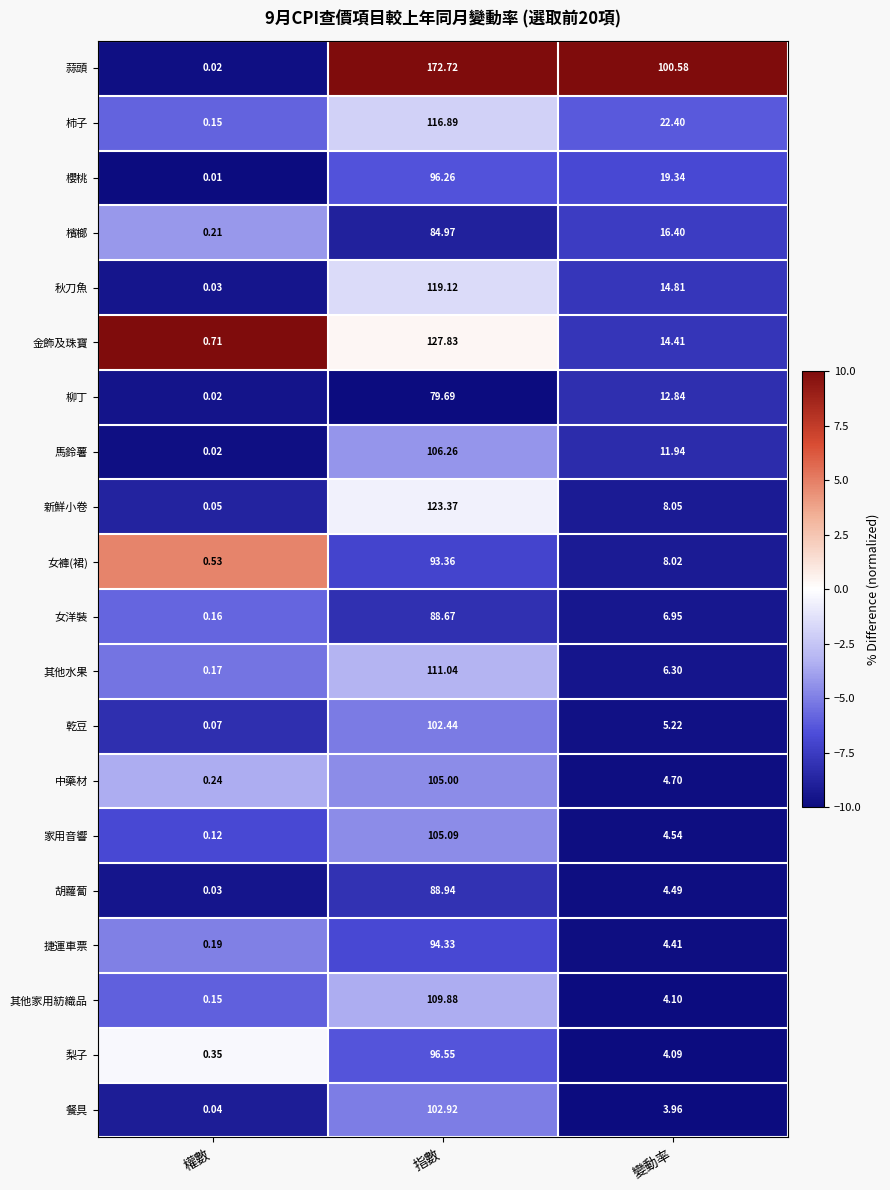

At which category is the sum across all series the highest?

指數